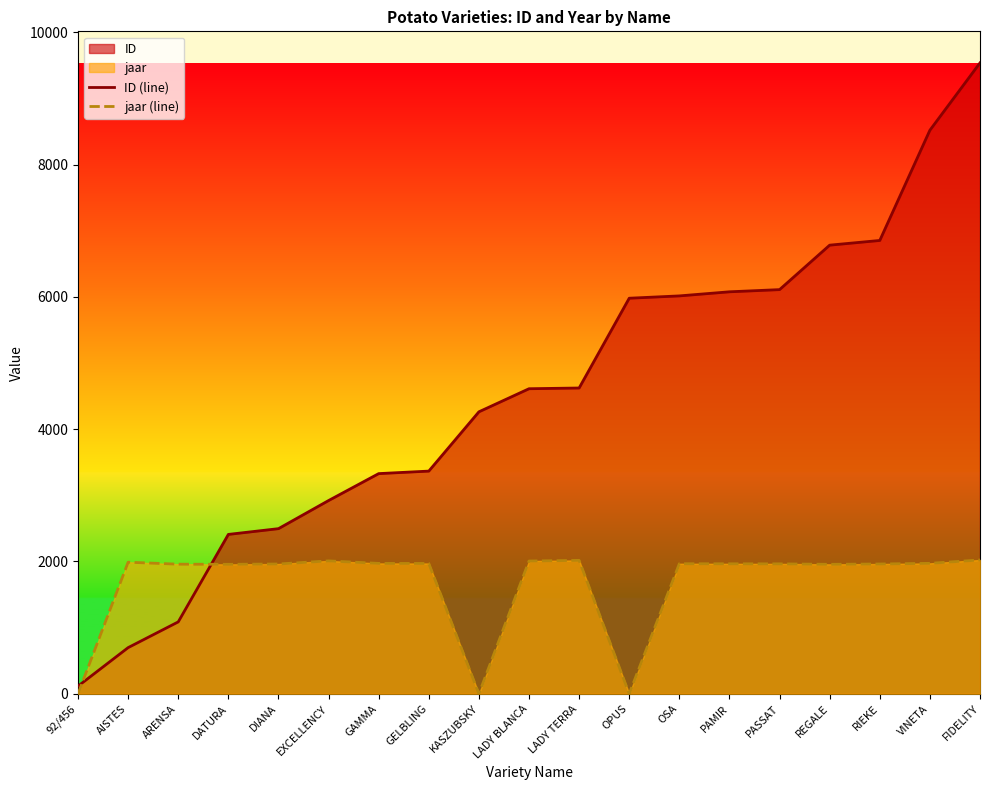

Which series has the largest range (max minus min)?

ID (line)